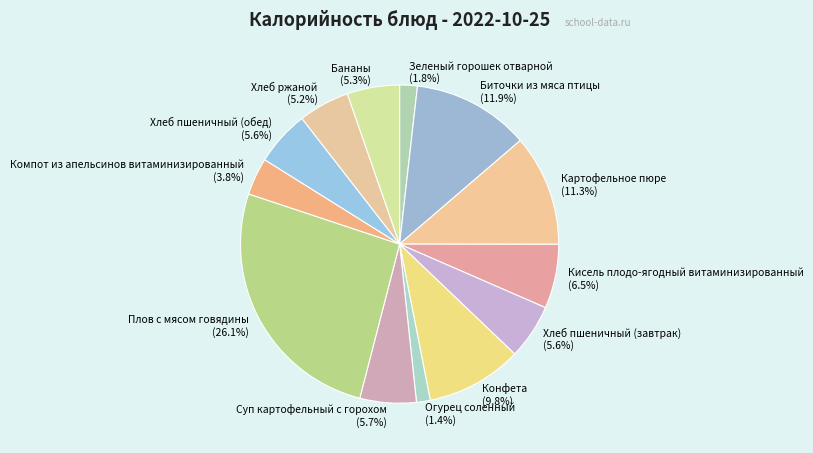

The Плов с мясом говядины slice represents 41% of the pie. True or false?

False